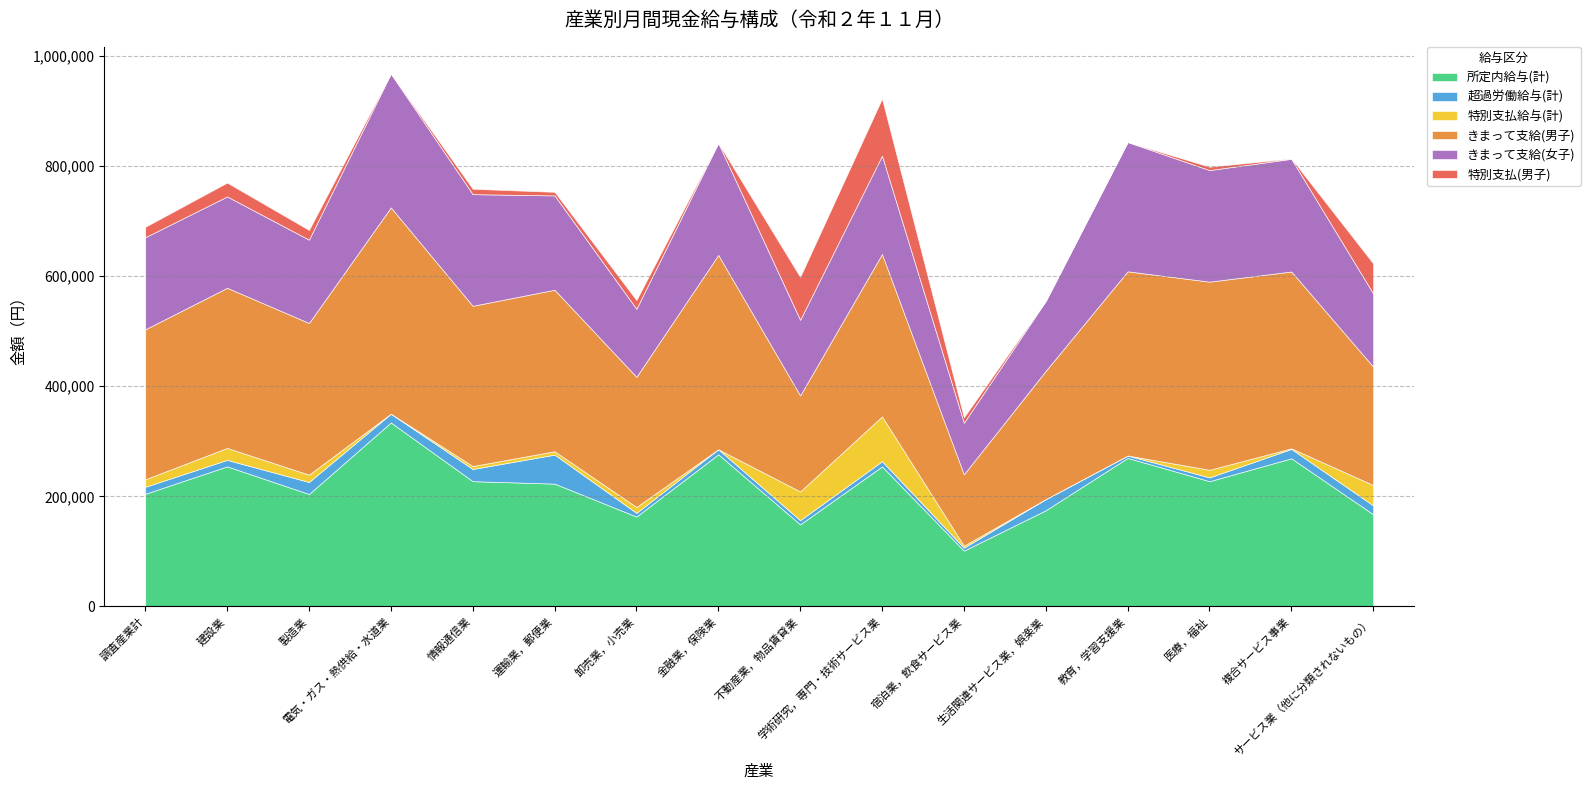

At which label is 特別支払給与(計) closest to 40645?

サービス業（他に分類されないもの）